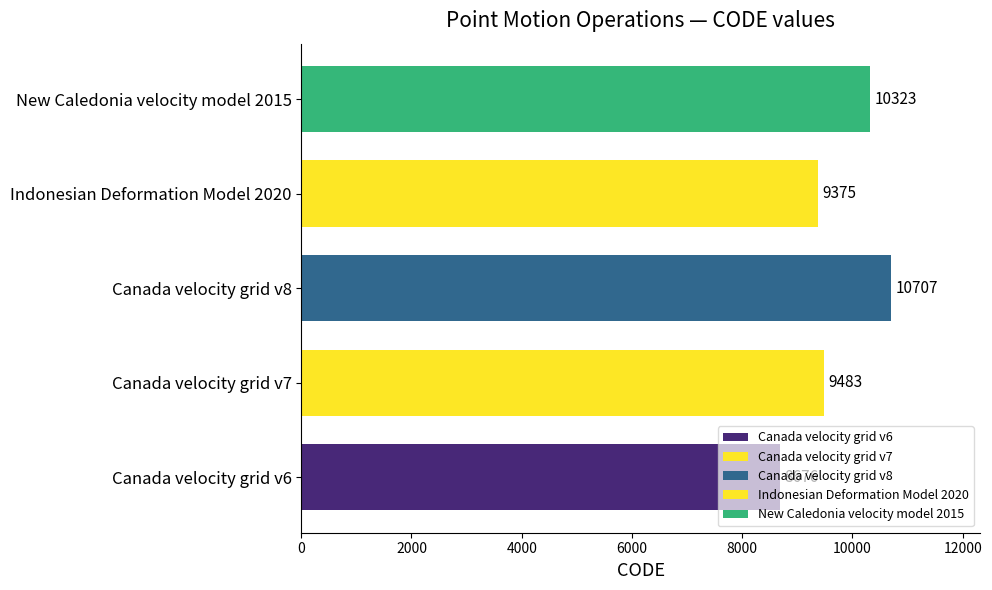

What is the difference between the maximum and minimum values?

2031